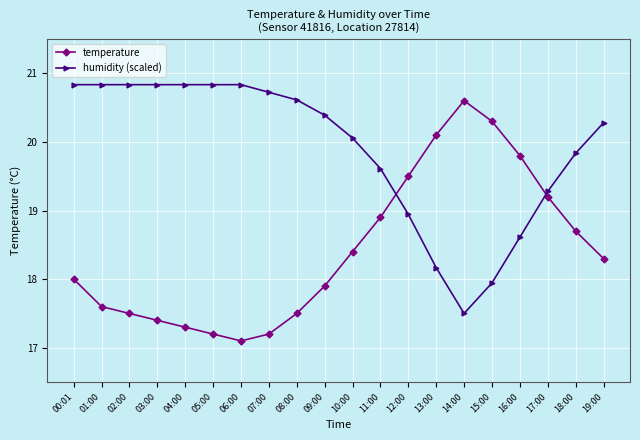

How many data points in humidity (scaled) are above 20?

12